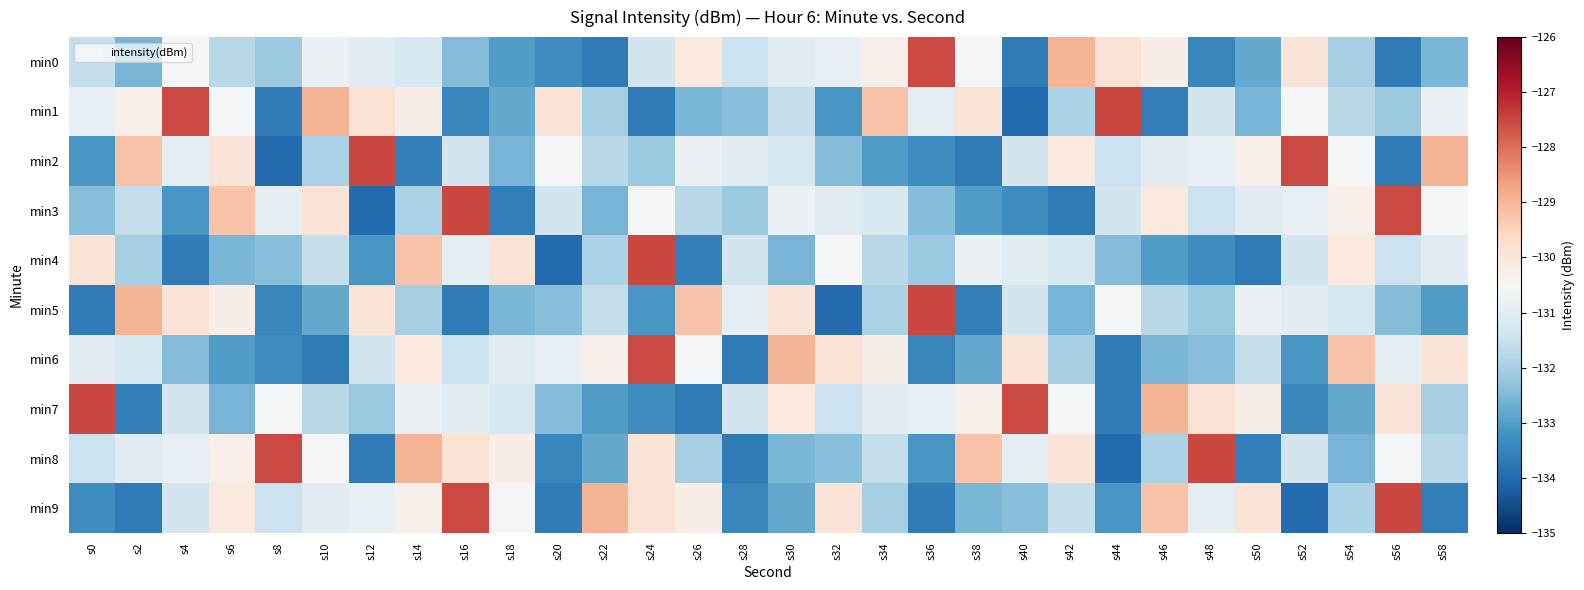

Which series has the largest range (max minus min)?

min1